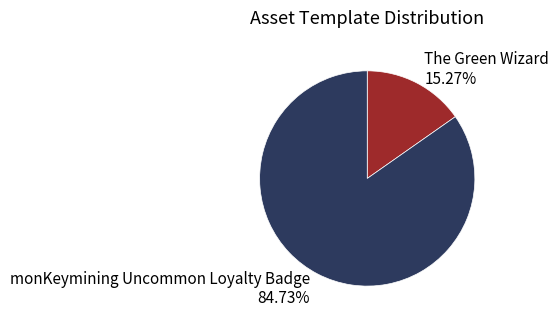

Which has a higher value, The Green Wizard or monKeymining Uncommon Loyalty Badge?

monKeymining Uncommon Loyalty Badge